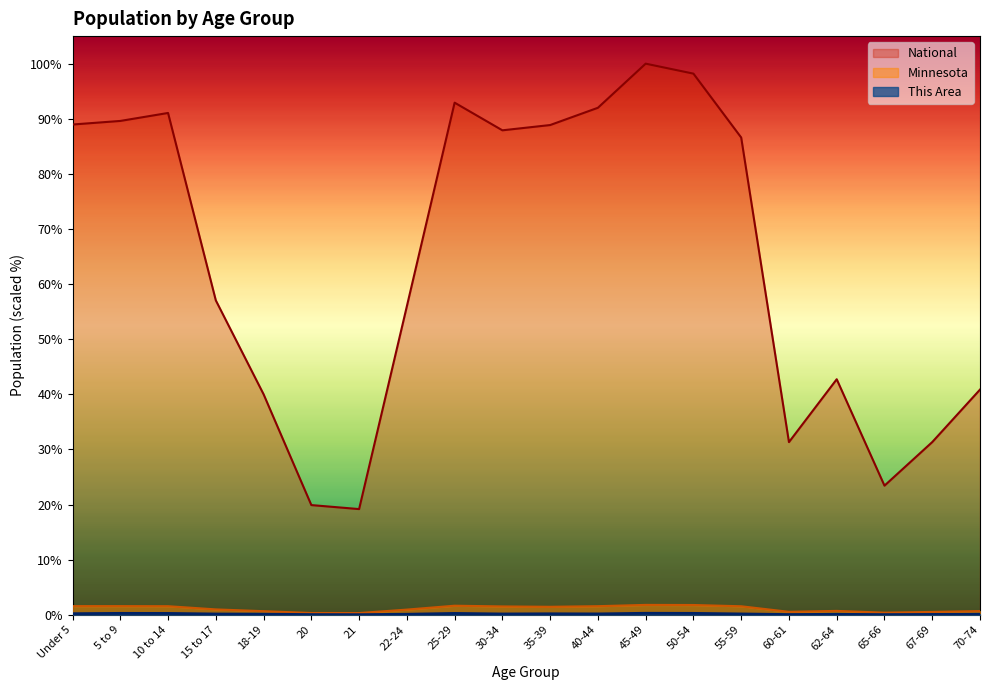

How many lines are shown in the chart?

3